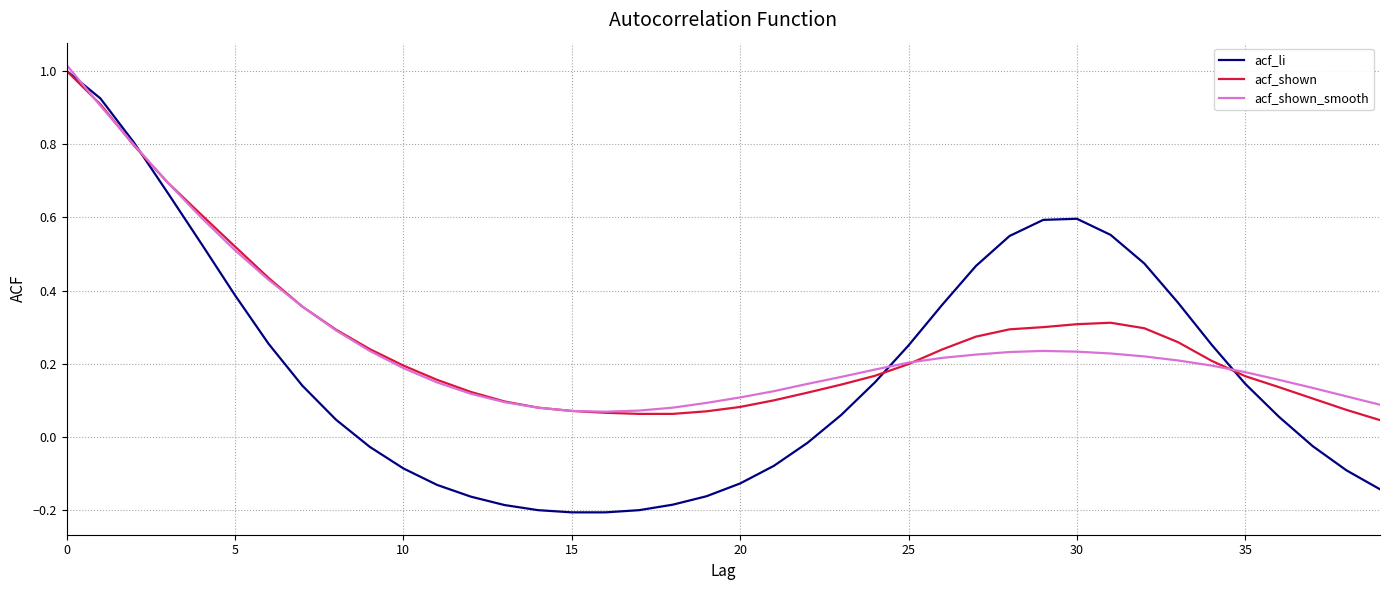

Which series has the largest range (max minus min)?

acf_li